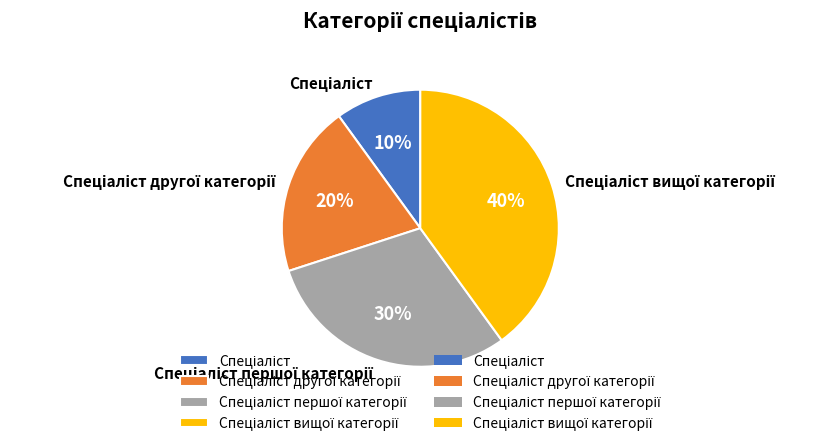

Does any single category account for the majority?

No